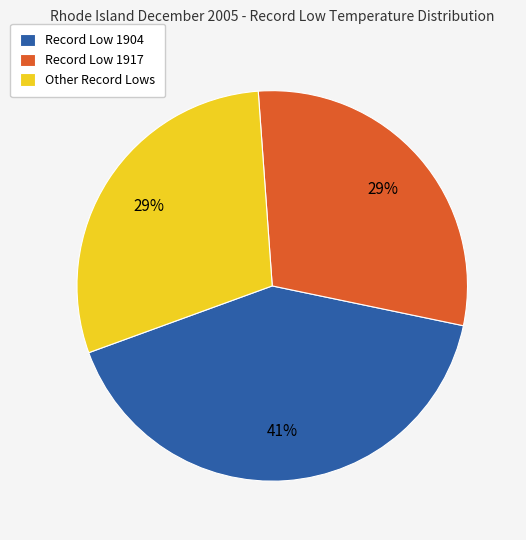

What percentage is the Other Record Lows slice, to the nearest percent?

29%